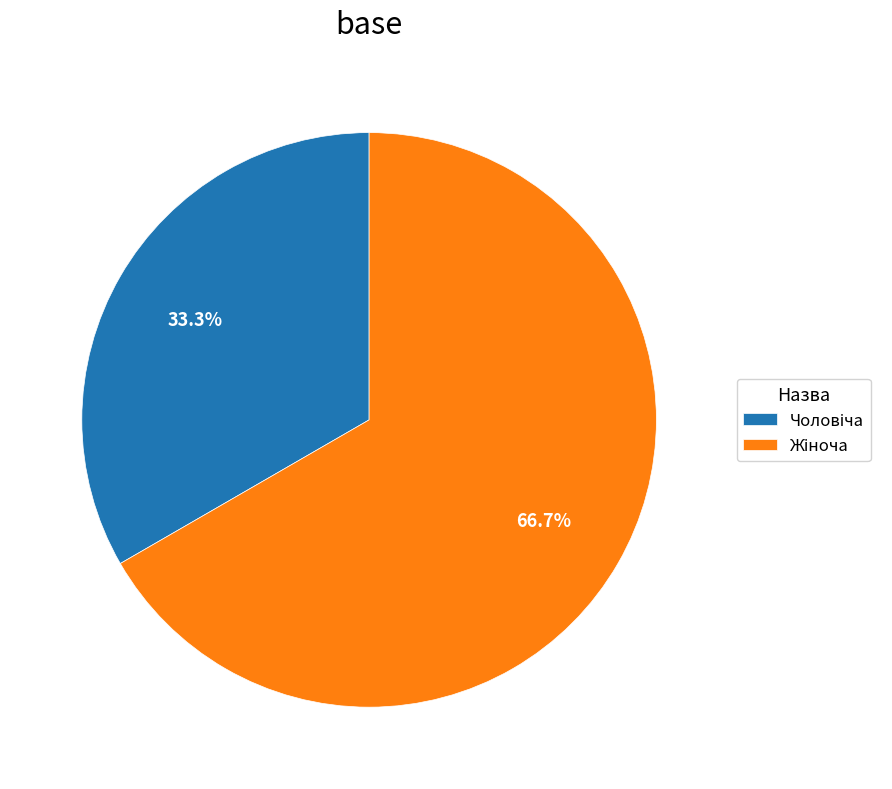

Is there any slice that represents more than half of the pie?

Yes